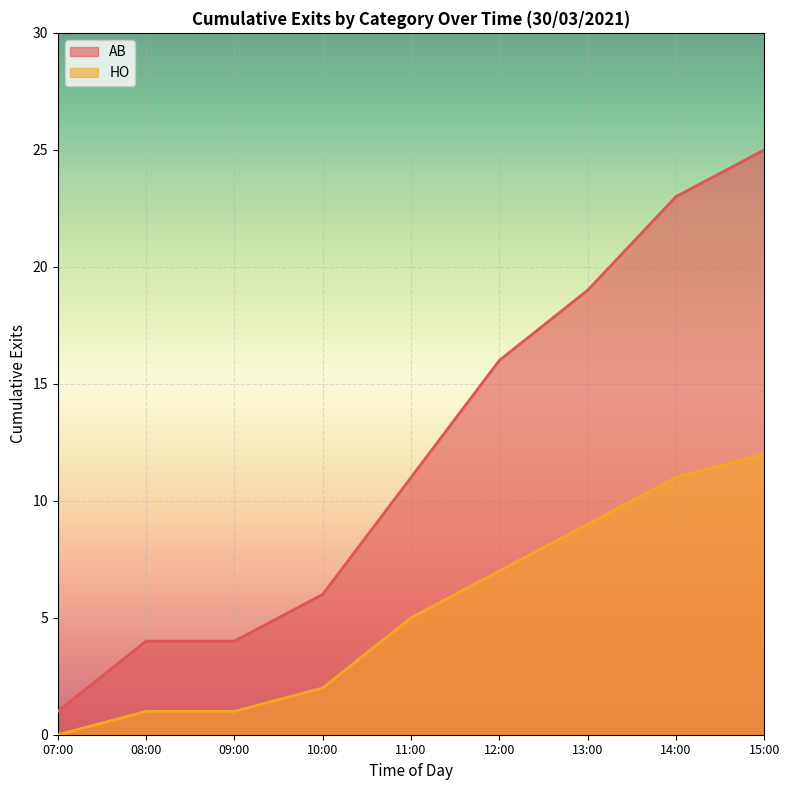

What is the maximum value shown in the chart?

25